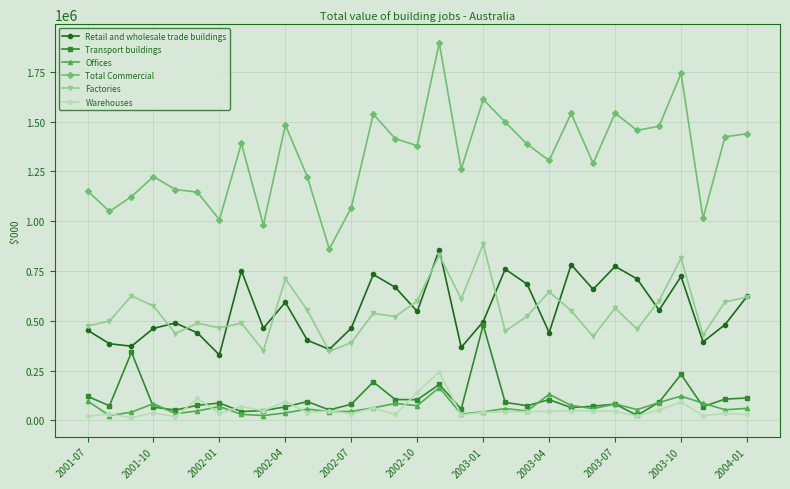

True or false: Warehouses and Total Commercial intersect in this chart.

False